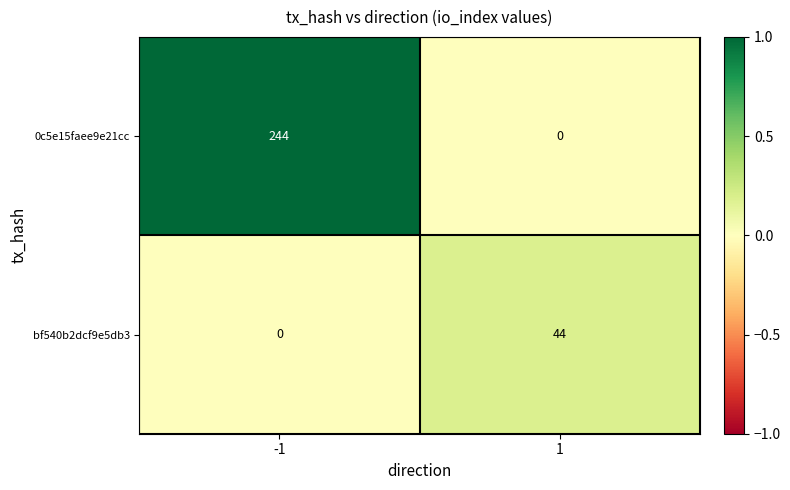

How many data points does each series have?

2